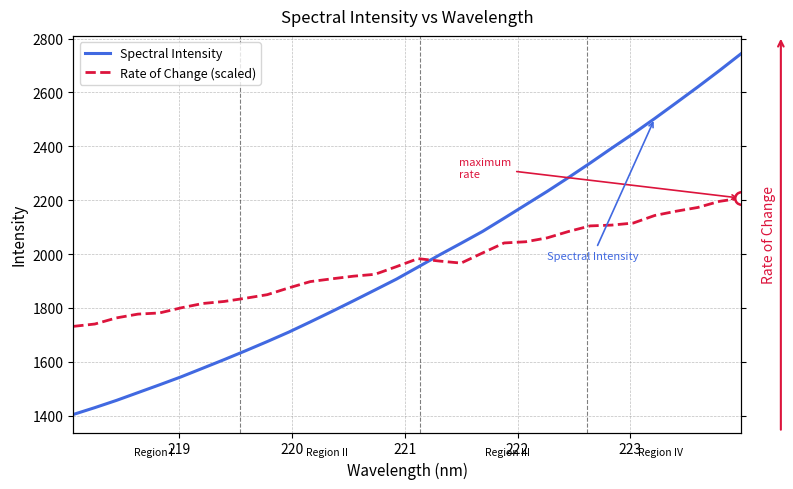

Which series has the widest spread of values?

Spectral Intensity